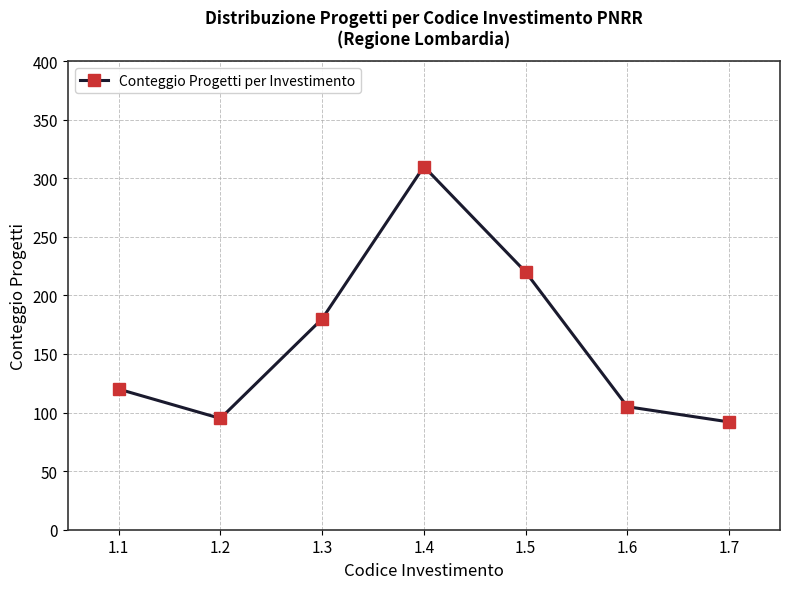

Reading left to right, list all the values displayed in this chart.

120	95	180	310	220	105	92